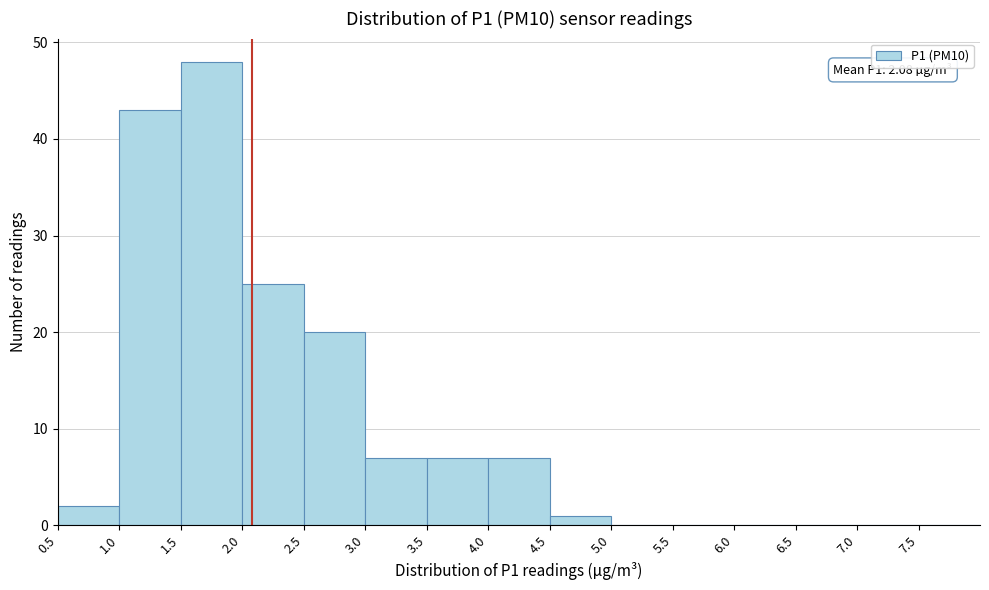

Over which range of the x-axis is the bar tallest?

1.5 to 2.0